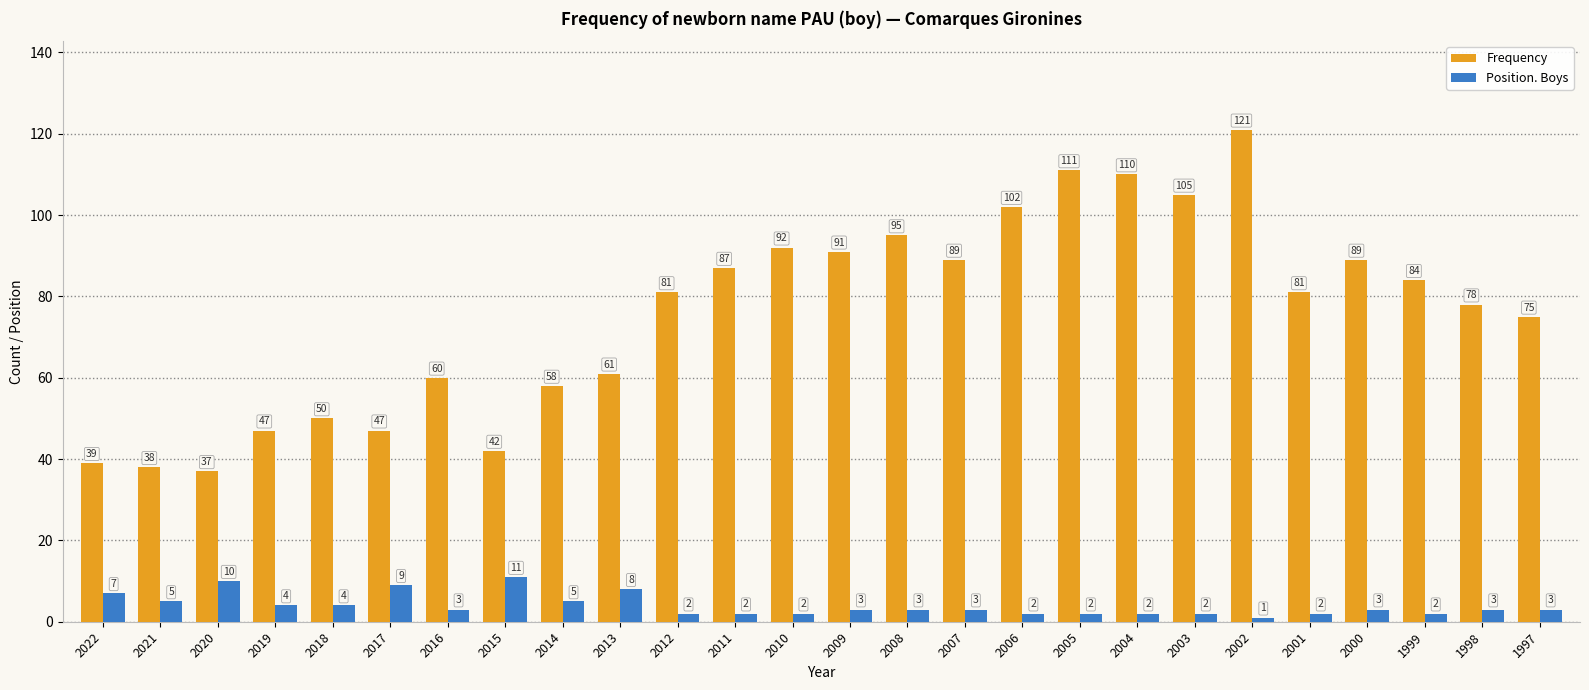

What is the maximum value shown in the chart?

121